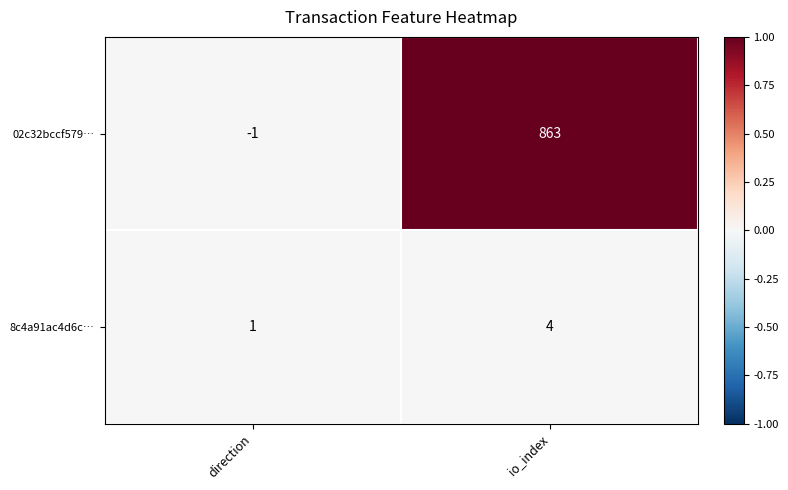

What is the spread (max minus min) of values at io_index?

859